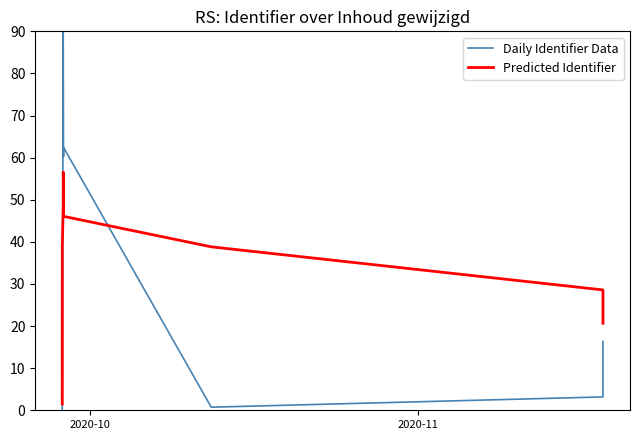

Which series has the largest total across all categories?

Predicted Identifier